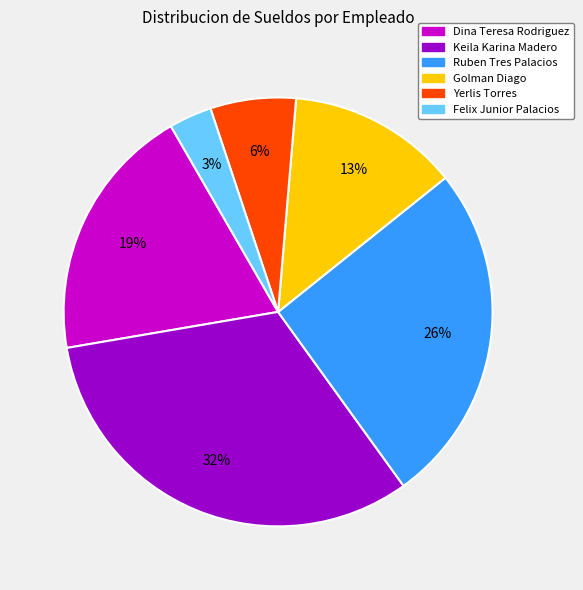

To the nearest percent, what is the average slice percentage?

17%